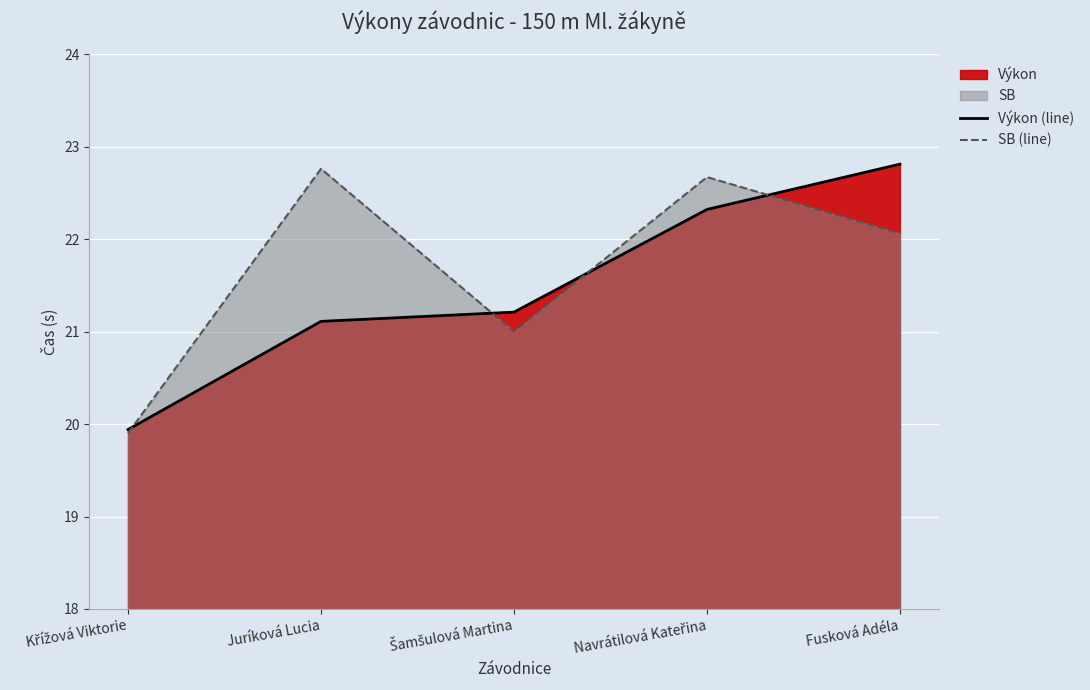

What is the sum of the SB (line) values at Šamšulová Martina and Navrátilová Kateřina?

43.7